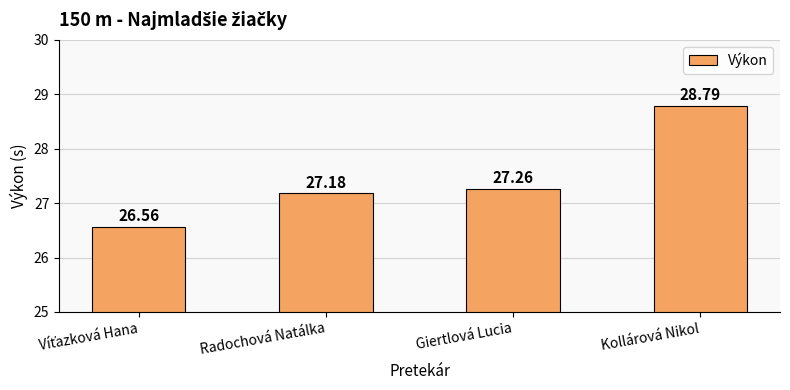

At which label does the data first exceed 27?

Radochová Natálka